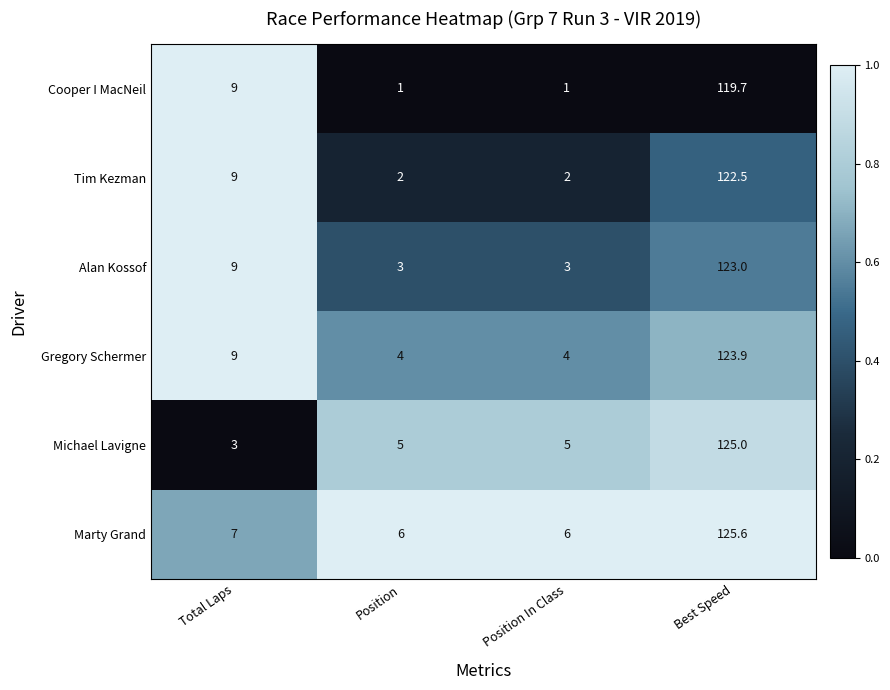

At Best Speed, list the series in order from smallest to largest.

Cooper I MacNeil, Tim Kezman, Alan Kossof, Gregory Schermer, Michael Lavigne, Marty Grand